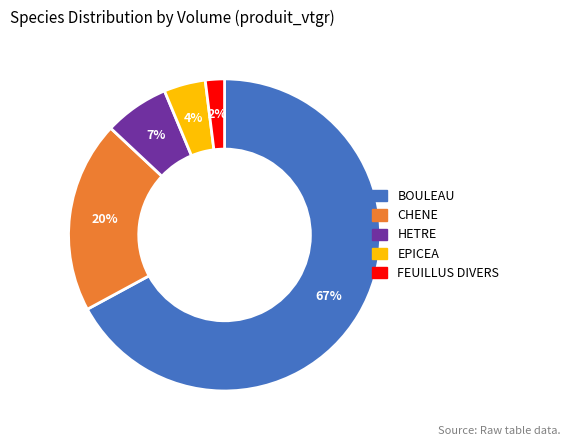

What percentage is the HETRE slice, to the nearest percent?

7%